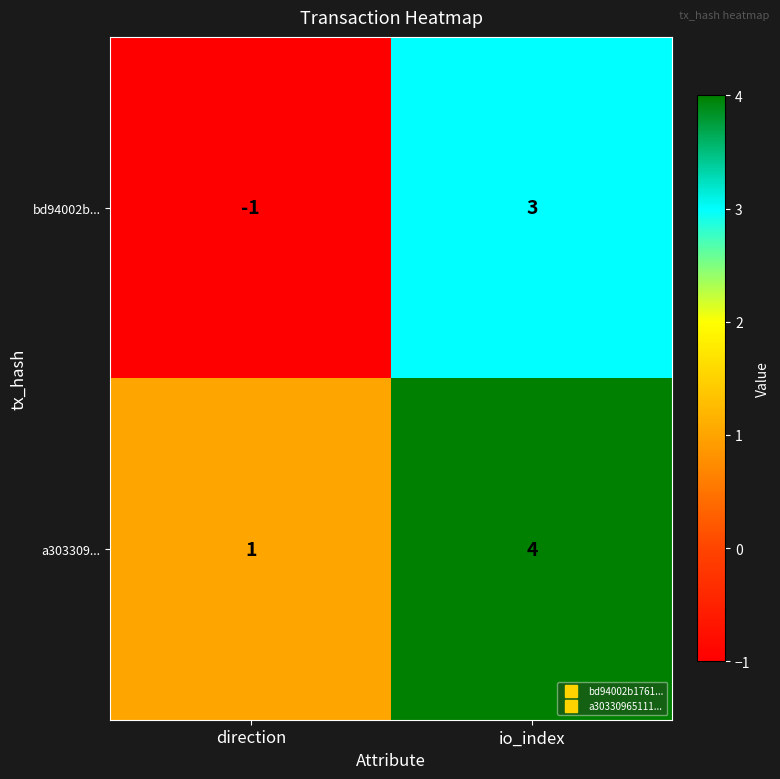

List the series in order of their overall mean, highest first.

a303309..., bd94002b...